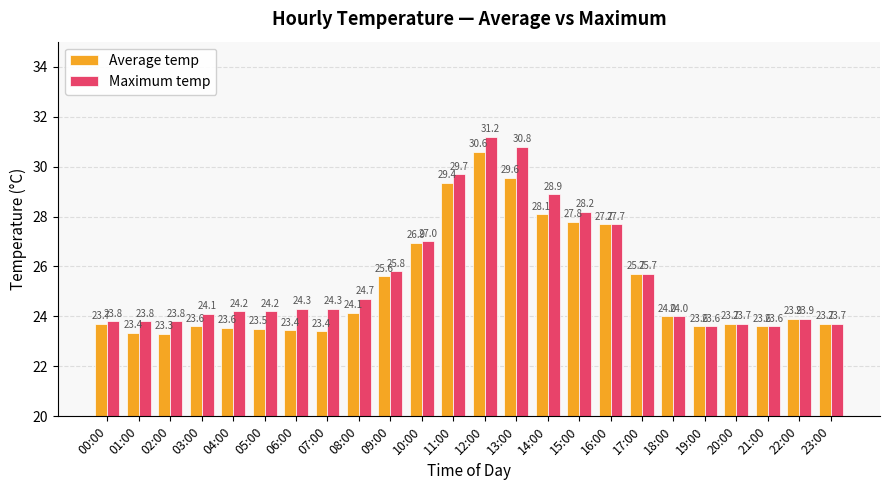

What is the minimum value for Maximum temp?

23.6